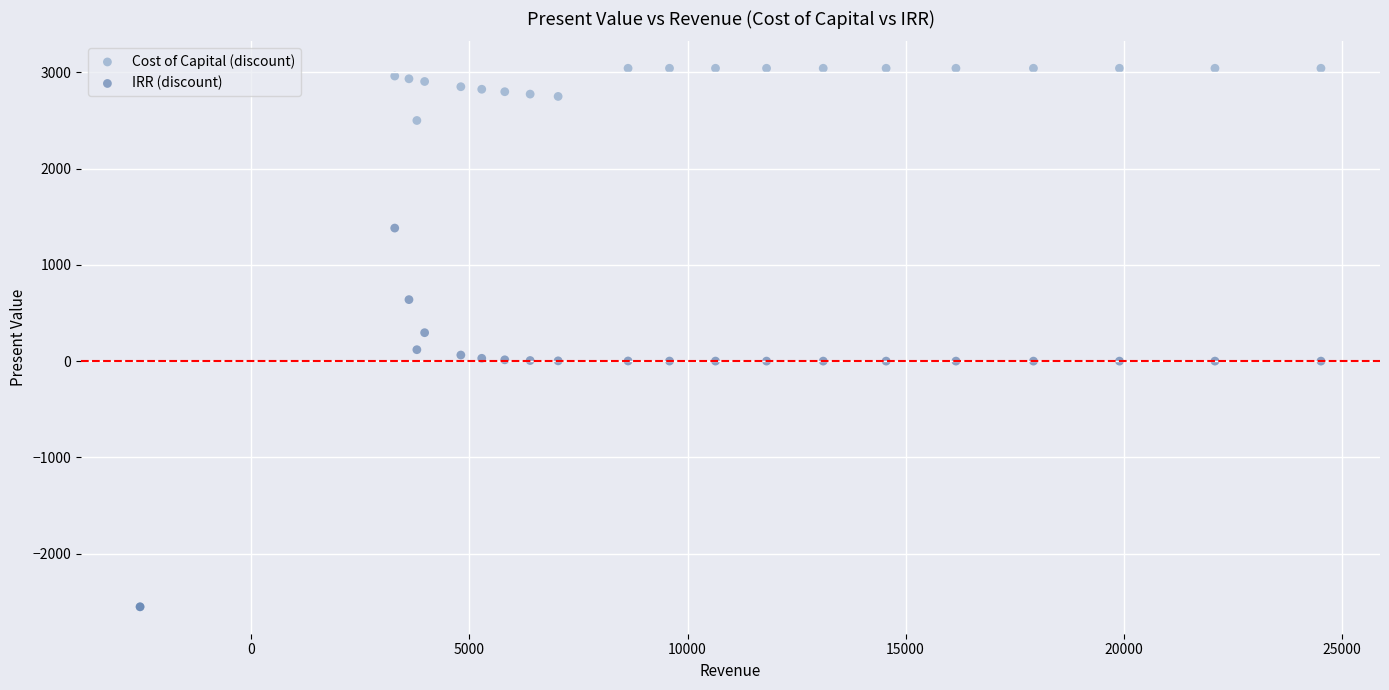

Which series has the widest spread of Y values?

Cost of Capital (discount)